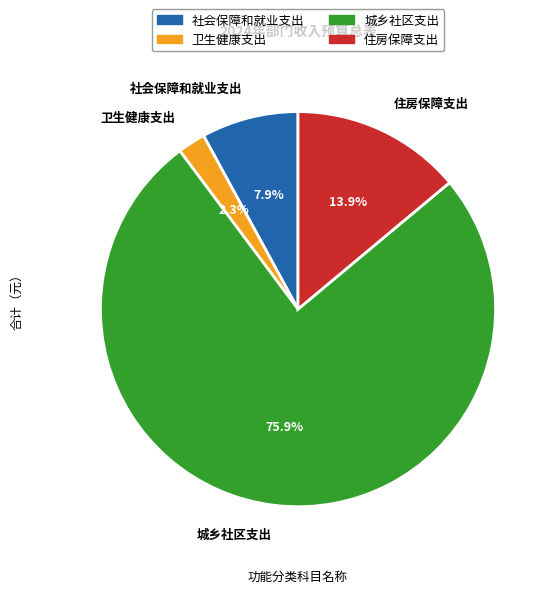

The 城乡社区支出 slice represents 69% of the pie. True or false?

False